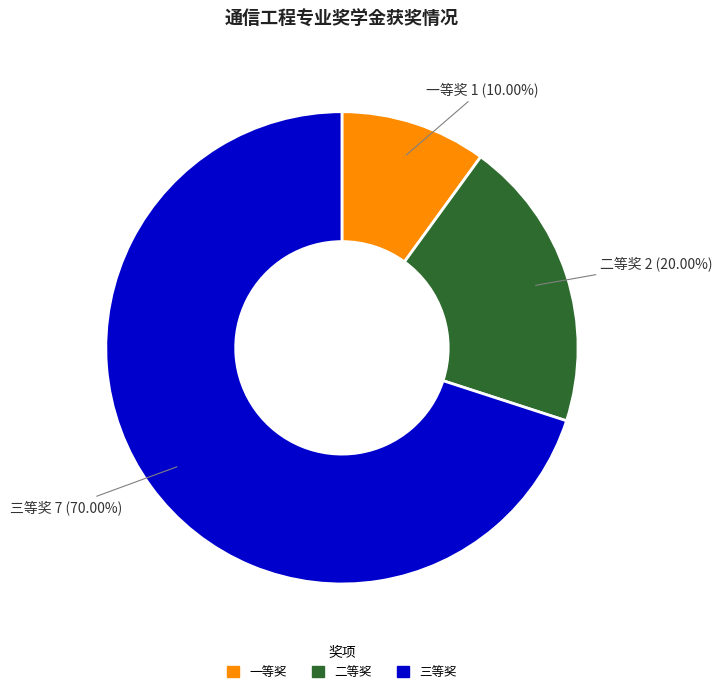

Which category has the smallest portion of the pie?

一等奖